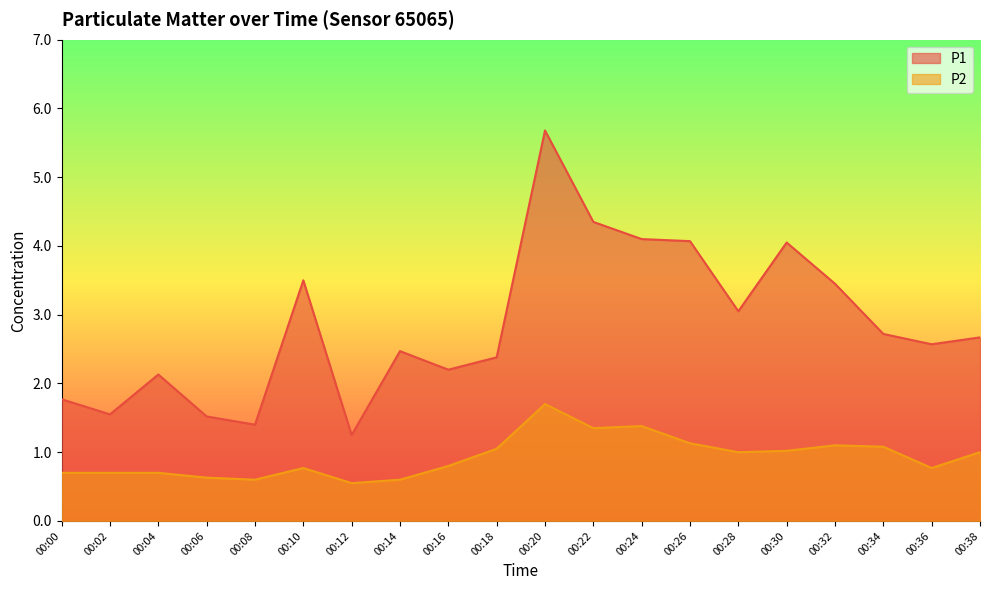

Which label corresponds to the smallest value in the chart?

00:12